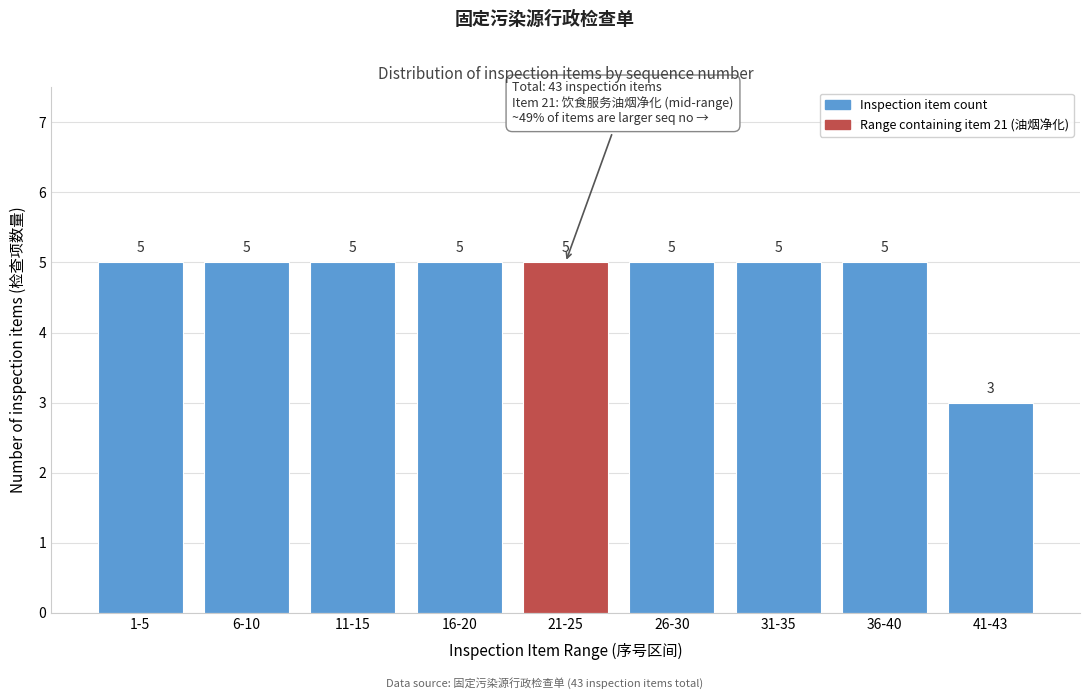

Reading right to left, extract all data points from this chart.

3	5	5	5	5	5	5	5	5